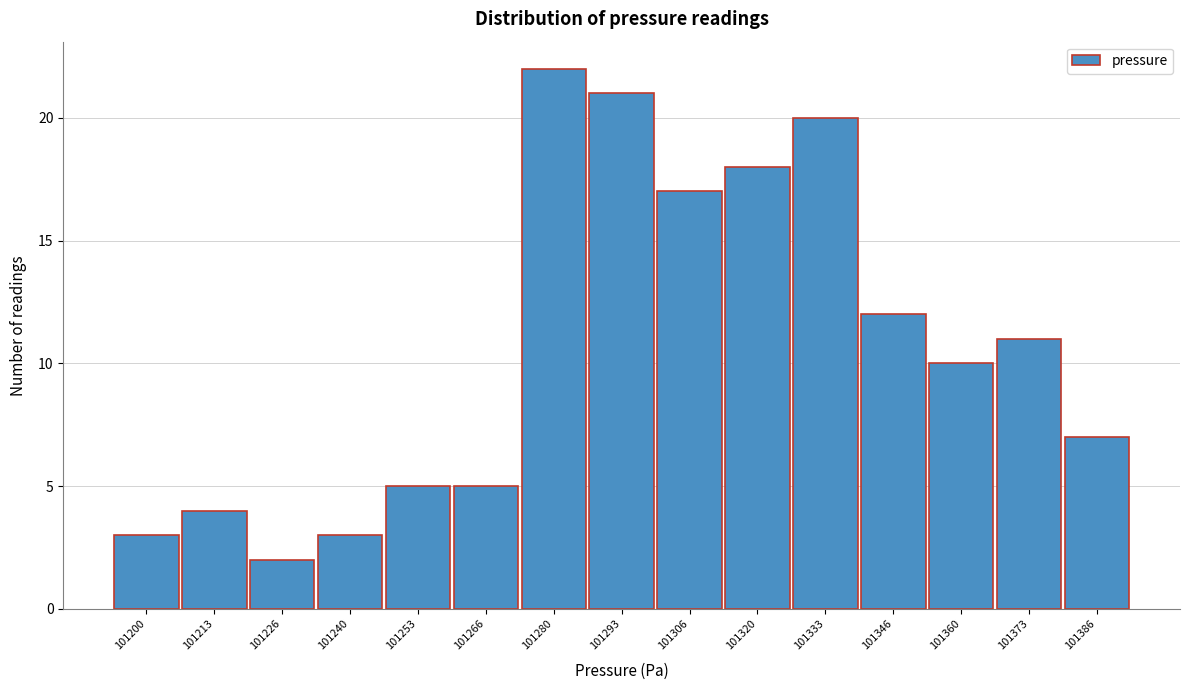

Reading left to right, list all the values displayed in this chart.

3	4	2	3	5	5	22	21	17	18	20	12	10	11	7